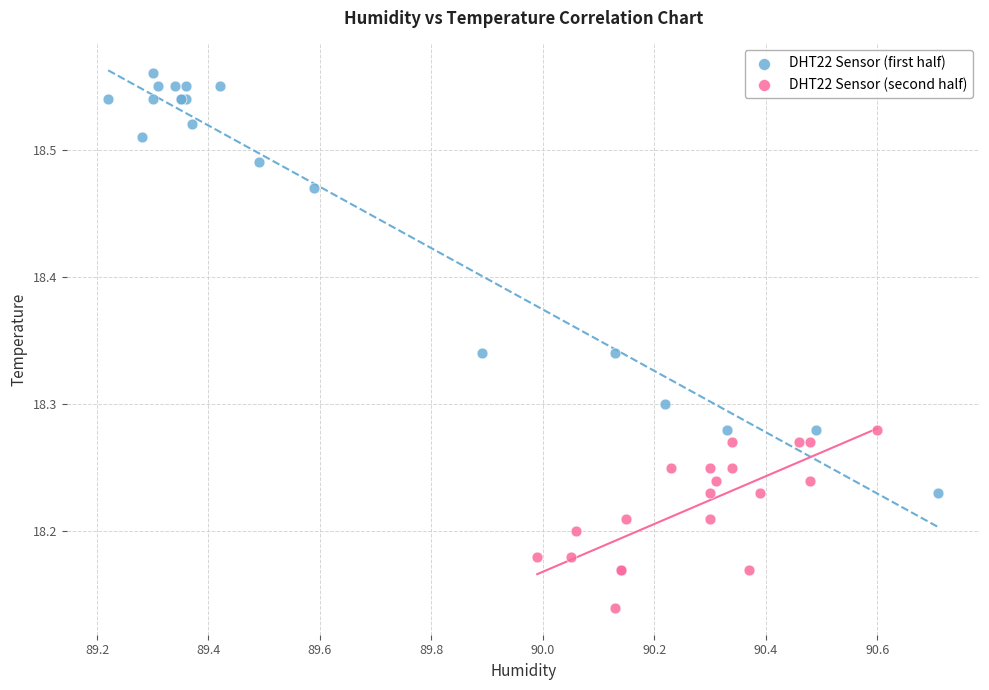

Which series reaches the minimum Y coordinate?

DHT22 Sensor (second half)